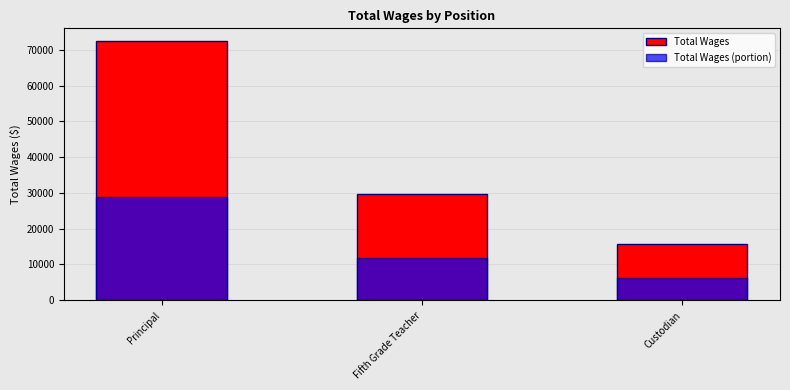

What are all the series names shown in the legend?

Total Wages, Total Wages (portion)